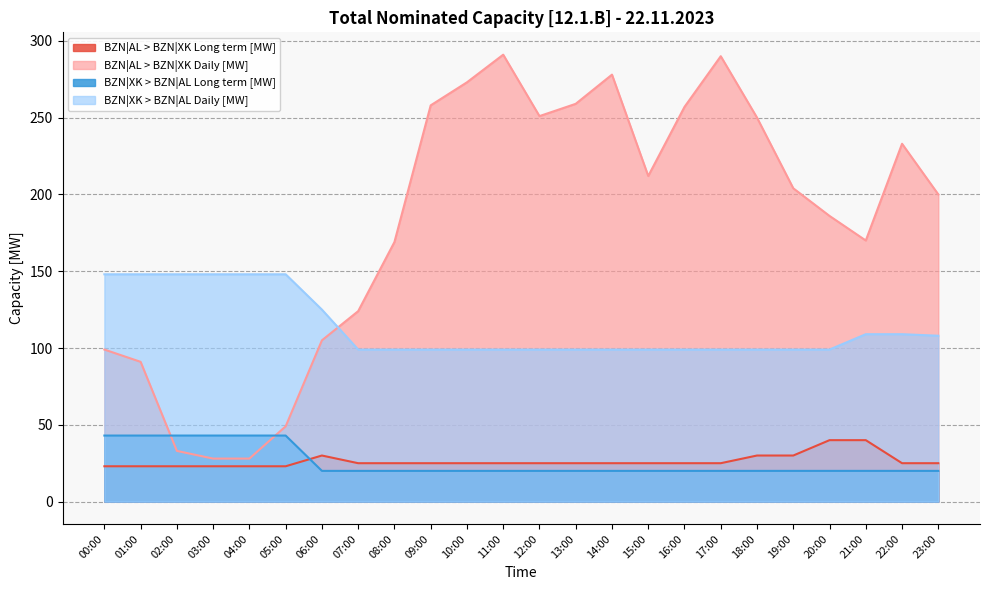

Which has a higher value, 09:00 or 05:00?

09:00